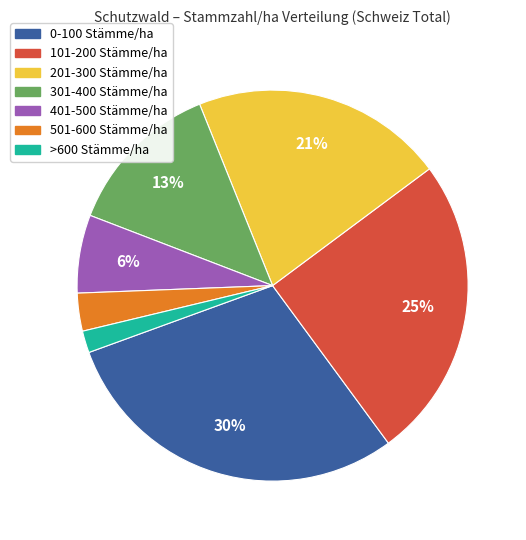

True or false: 201-300 Stämme/ha accounts for 16% of the total.

False